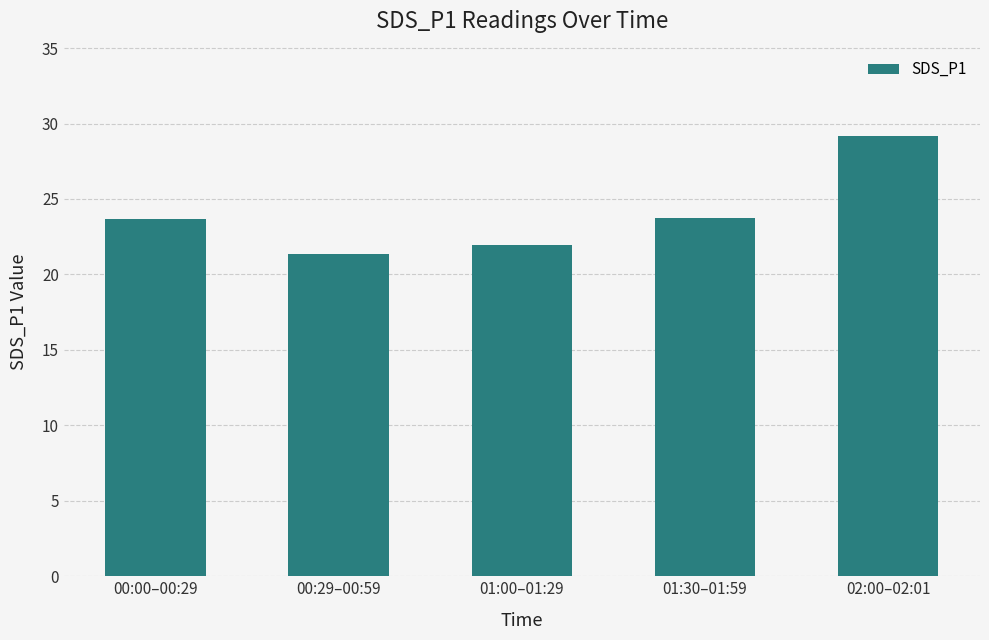

What is the ratio of the value at 00:29–00:59 to the value at 01:30–01:59?

0.9